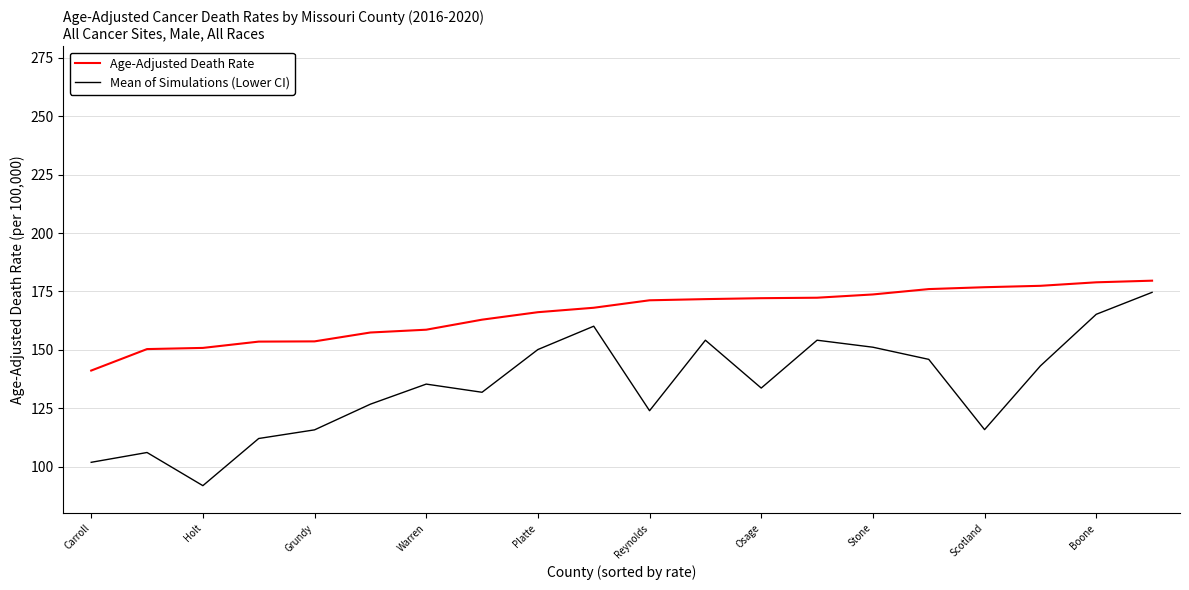

True or false: Age-Adjusted Death Rate and Mean of Simulations (Lower CI) intersect in this chart.

False